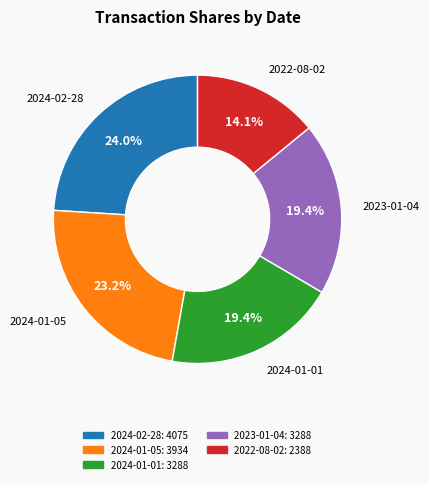

What is the largest slice in the pie chart?

2024-02-28